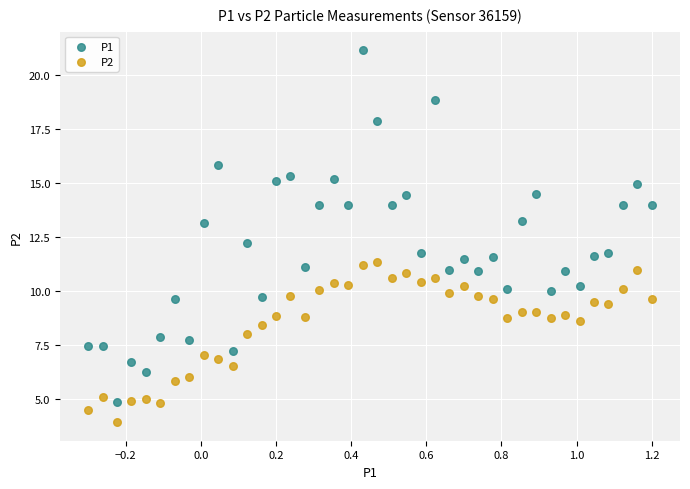

Which series reaches the minimum Y coordinate?

P2